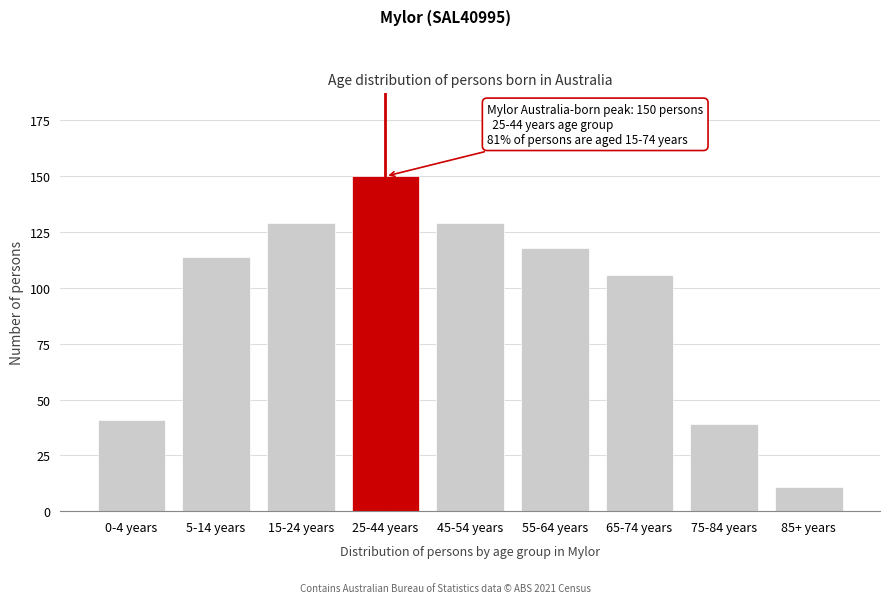

Reading right to left, list all the values displayed in this chart.

11	39	106	118	129	150	129	114	41